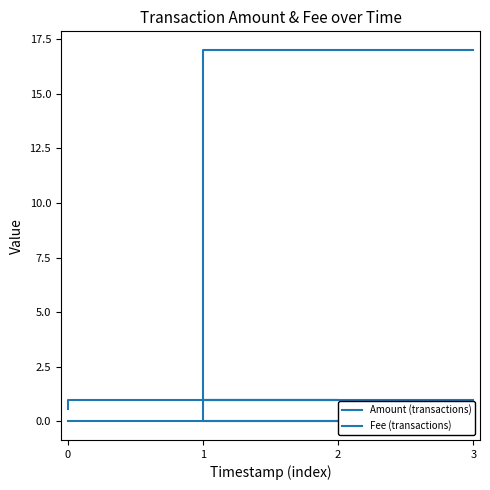

Rank the series by their average value, from highest to lowest.

Amount (transactions), Fee (transactions)